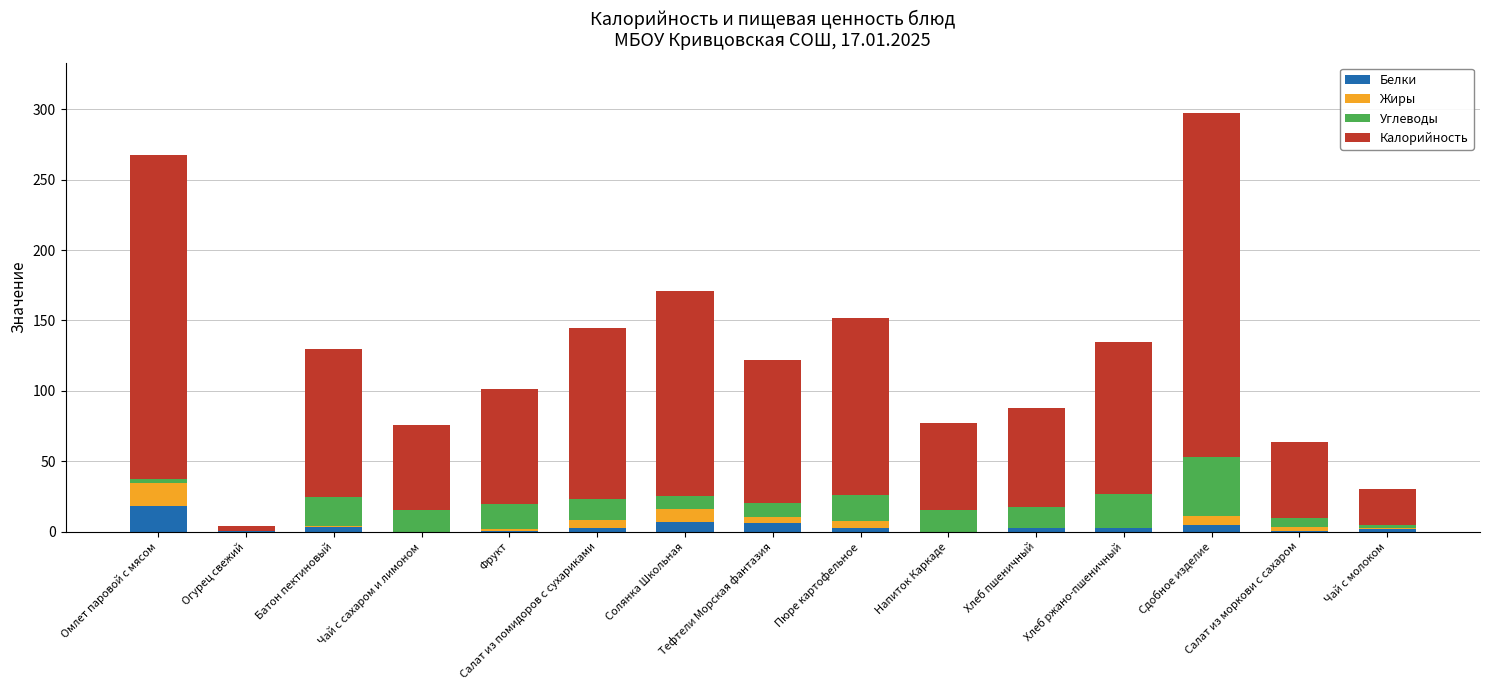

What value does the Белки series have at Хлеб ржано-пшеничный?

2.2